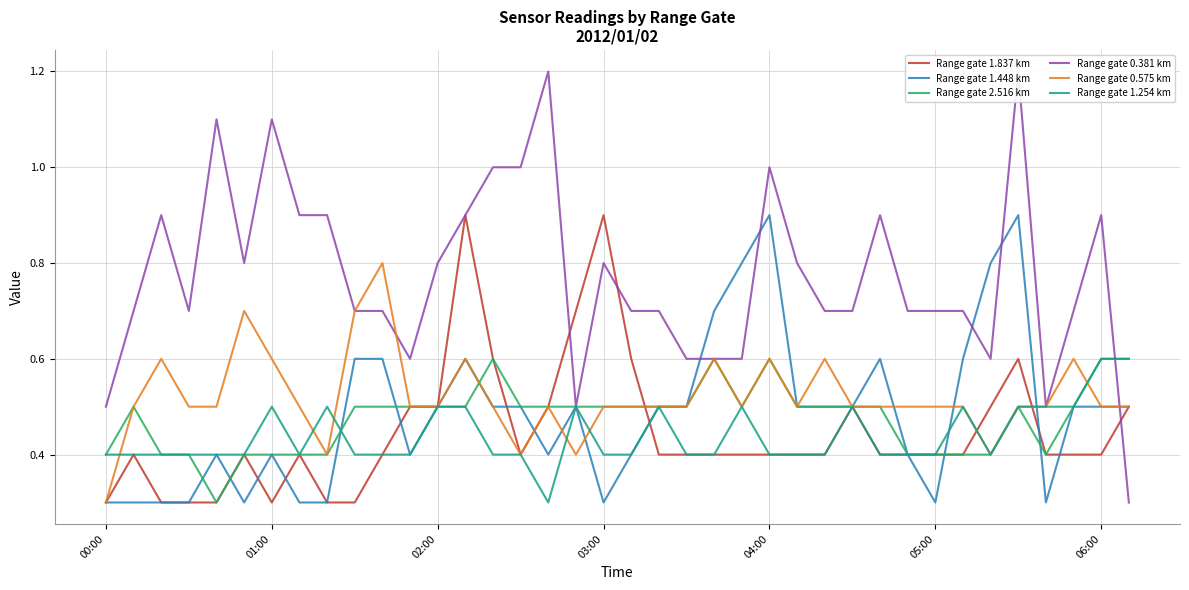

How many lines are shown in the chart?

6